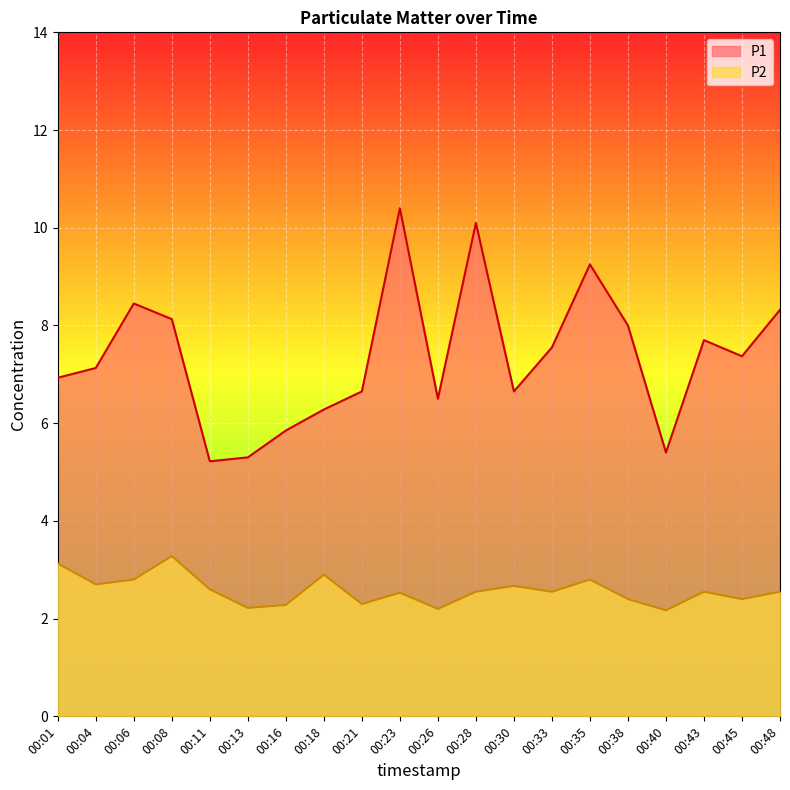

How many distinct data groups are displayed?

2